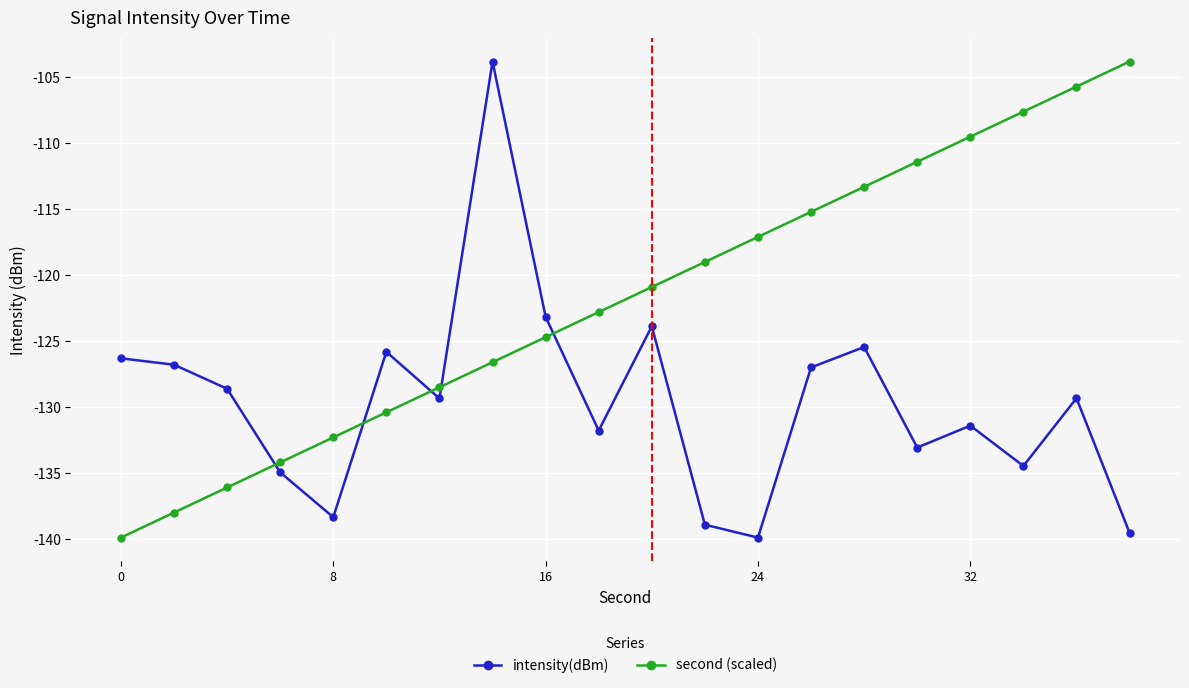

Which series has the largest total across all categories?

second (scaled)